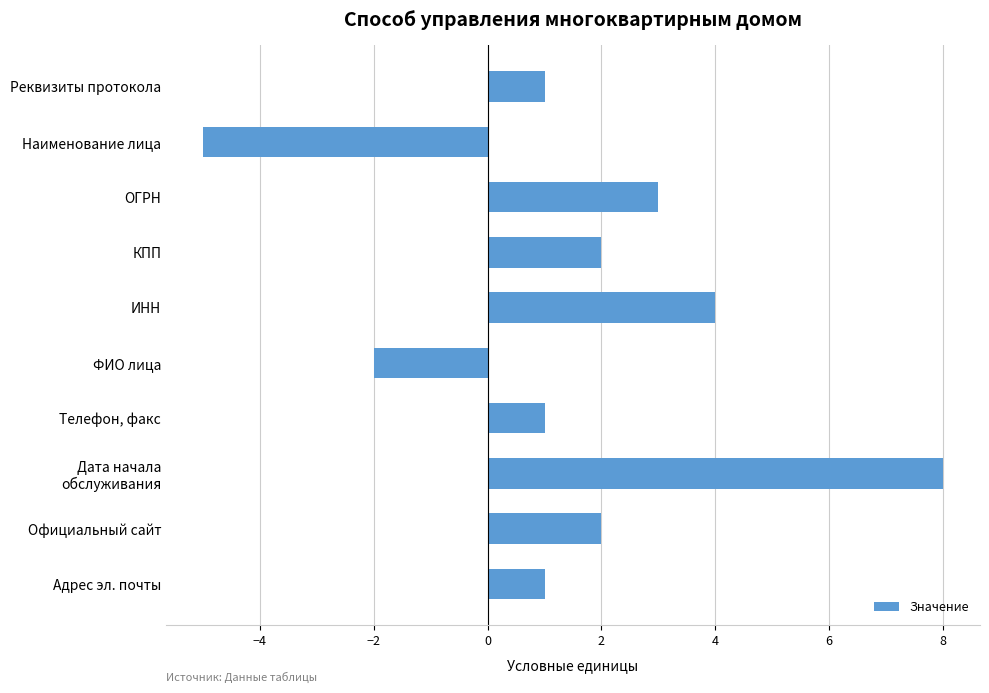

What position from the bottom is Официальный сайт?

2